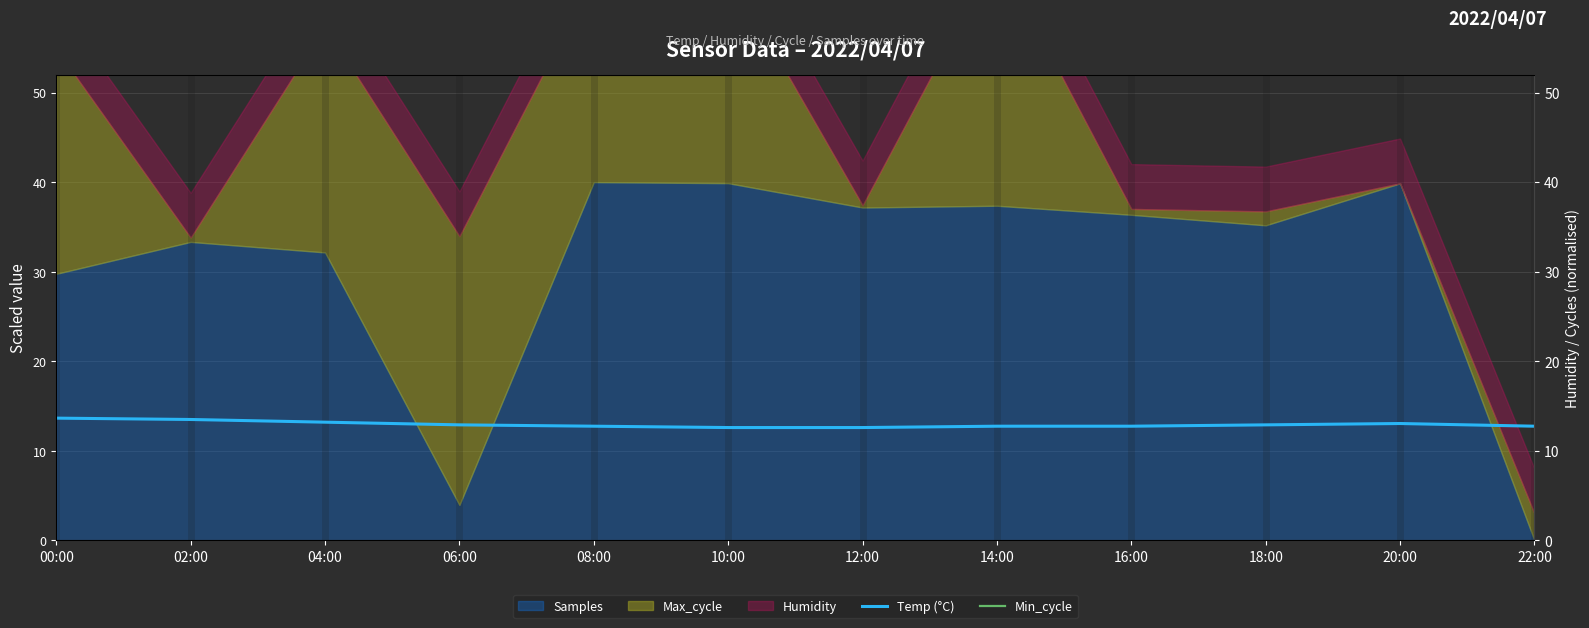

Reading left to right, what are all the values shown in this chart?

Temp (°C): 13.6	13.5	13.2	12.9	12.8	12.6	12.6	12.8	12.8	12.9	13.0	12.8
Min_cycle: 58.8	58.8	58.8	58.8	58.8	58.8	58.8	58.8	58.8	58.8	58.8	58.8